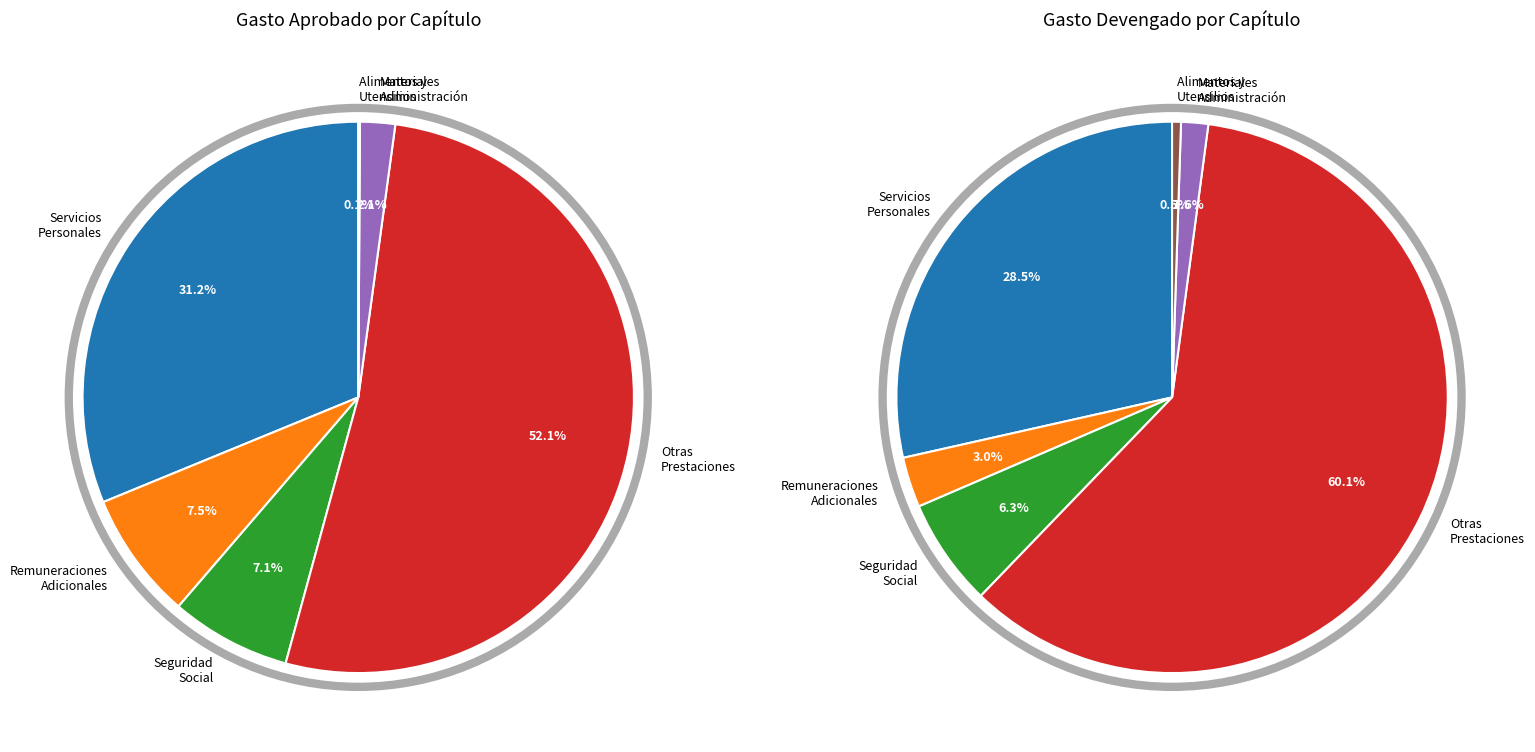

Which has a higher value, materialesdeadministración or seguridadsocial?

seguridadsocial